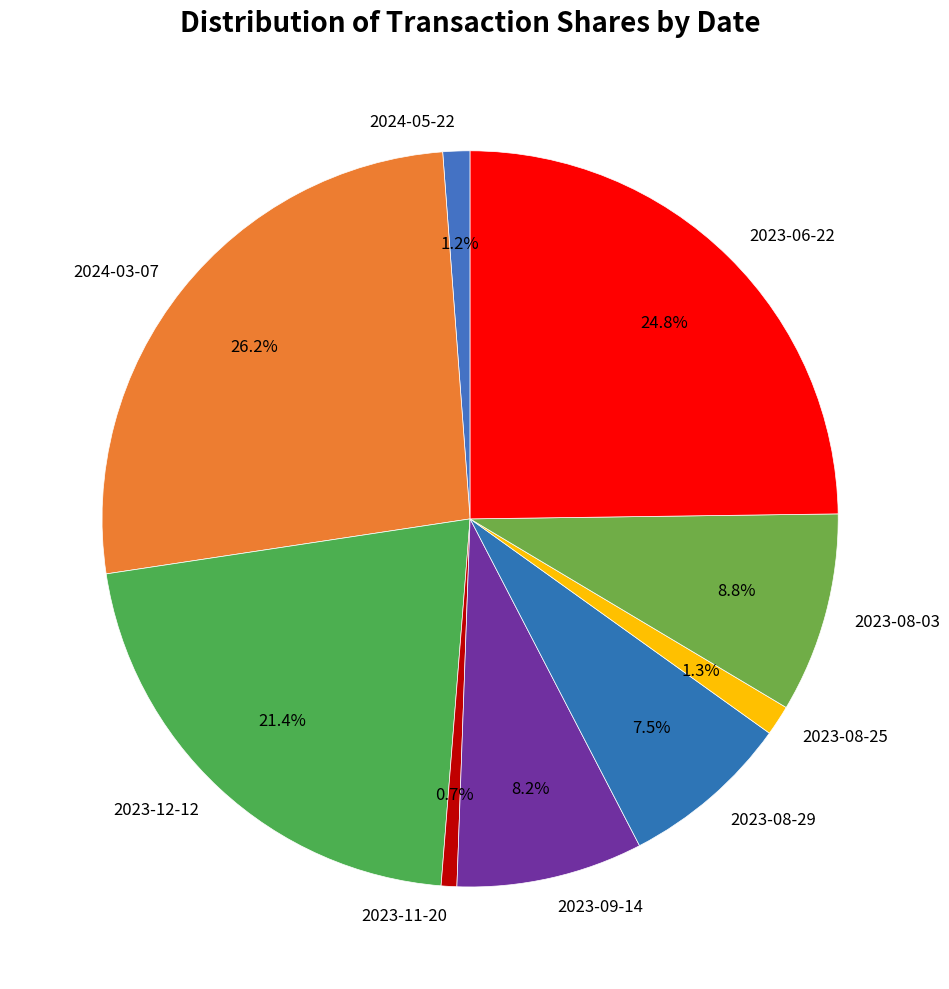

Does any single category account for the majority?

No